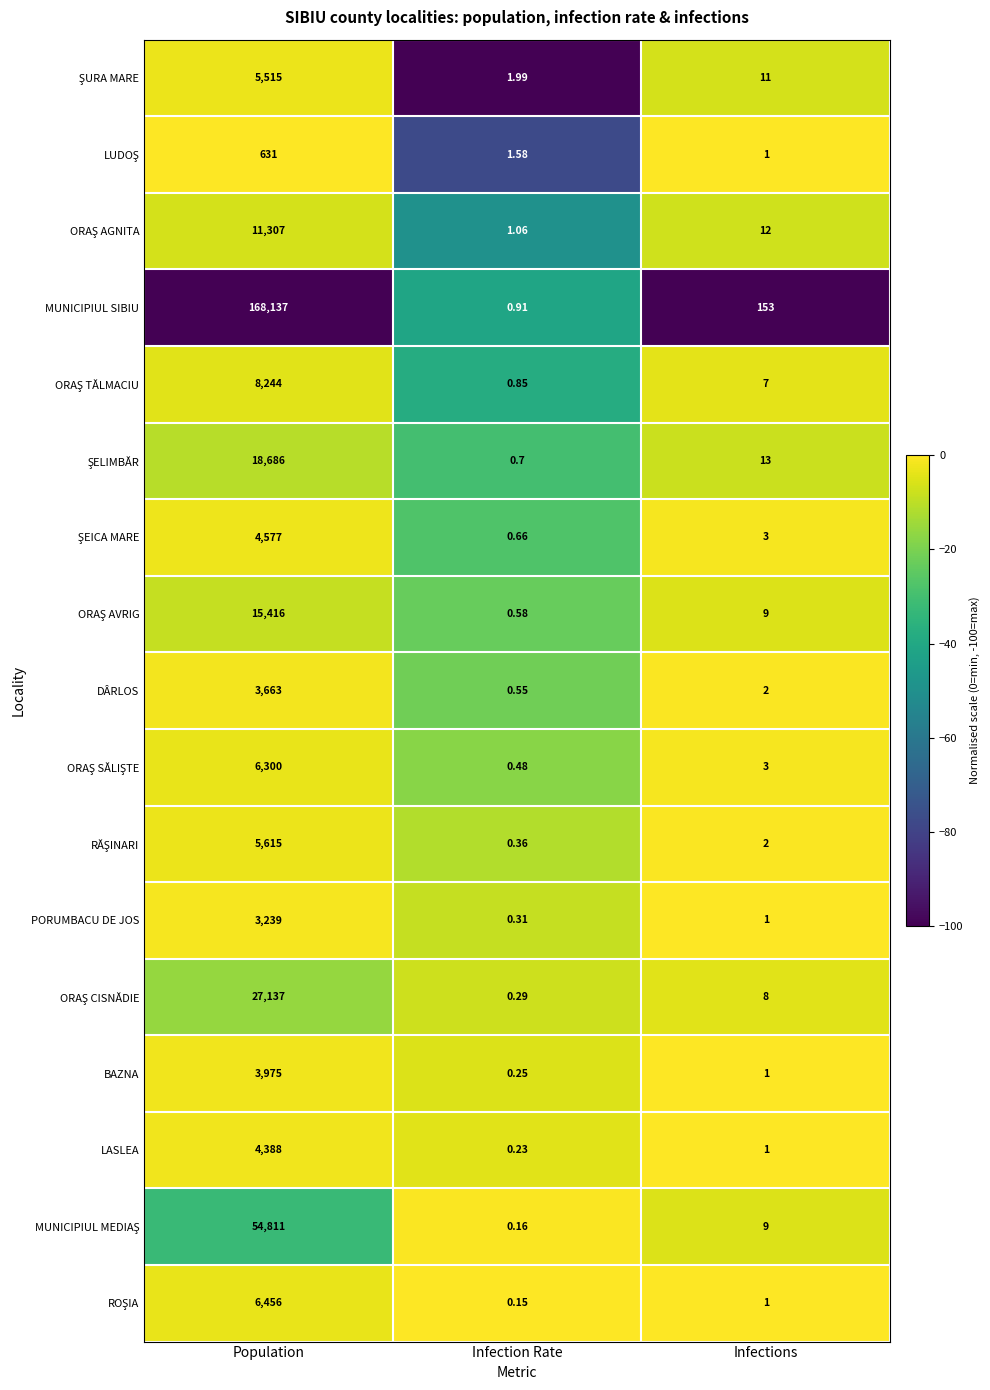

Which series has the largest total across all categories?

MUNICIPIUL SIBIU